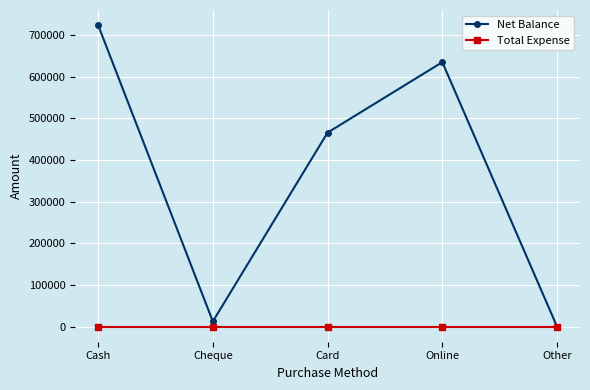

Which series changed the most between Cheque and Card?

Net Balance